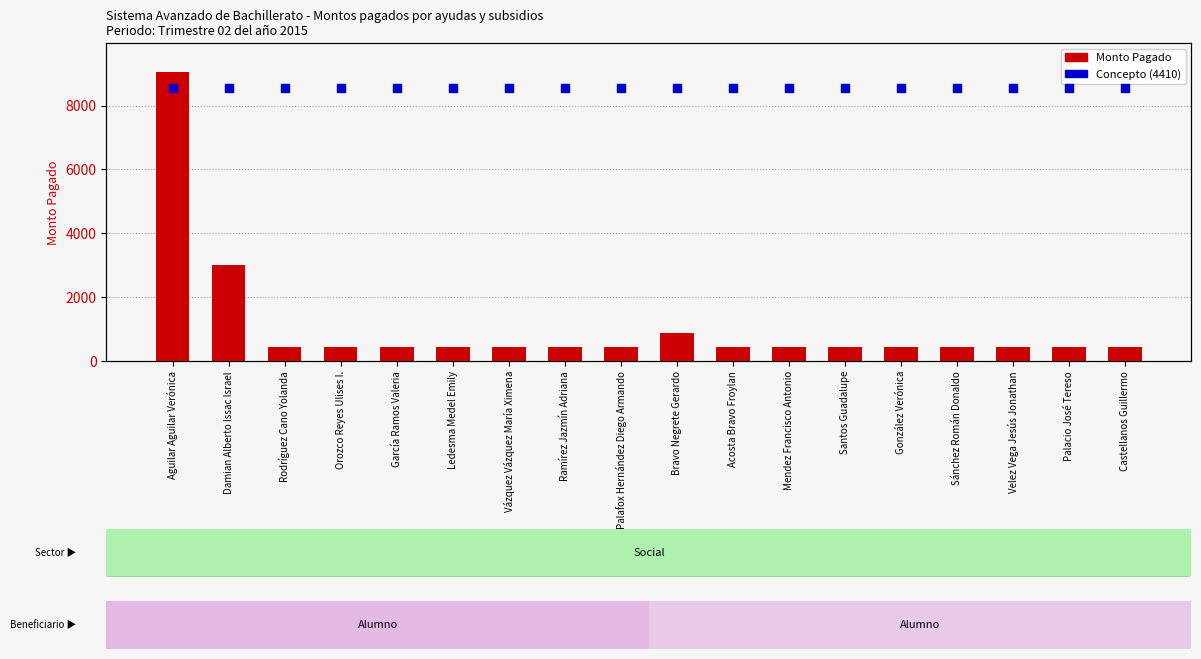

What are all the series names shown in the legend?

Monto Pagado, Concepto (4410)